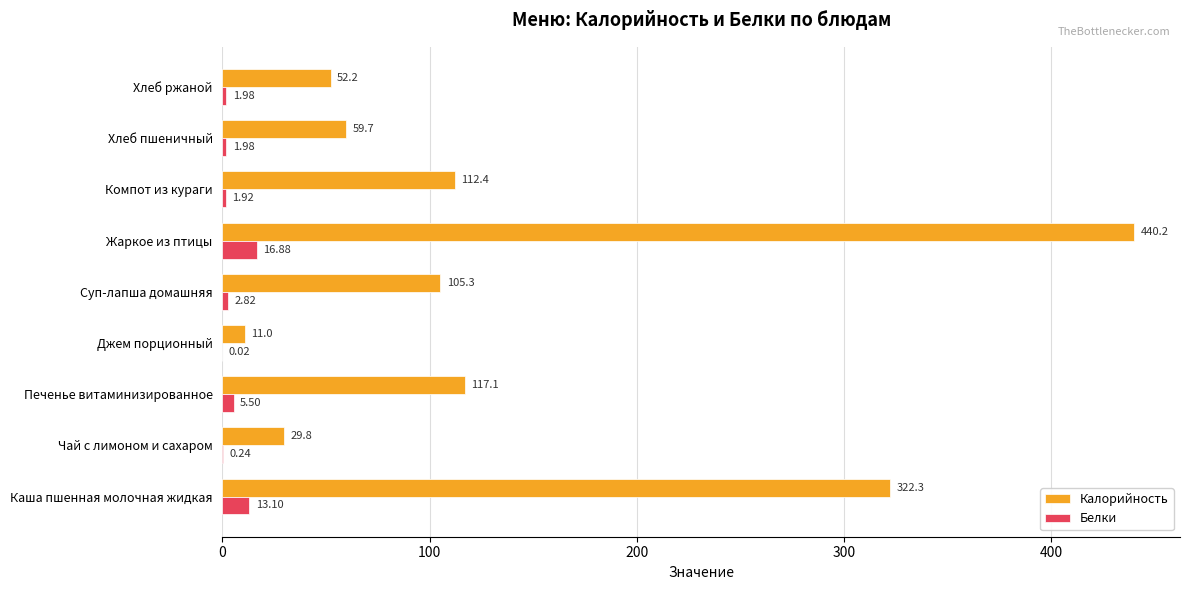

Is the value of Белки at Каша пшенная молочная жидкая greater than the value of Калорийность at Жаркое из птицы?

No